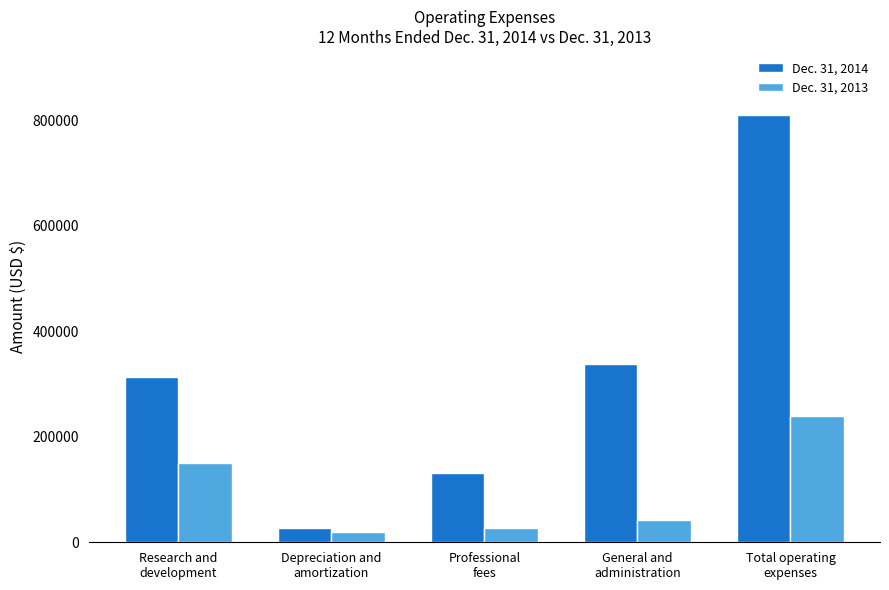

Is the value of Dec. 31, 2014 at General and
administration greater than the value of Dec. 31, 2013 at Depreciation and
amortization?

Yes